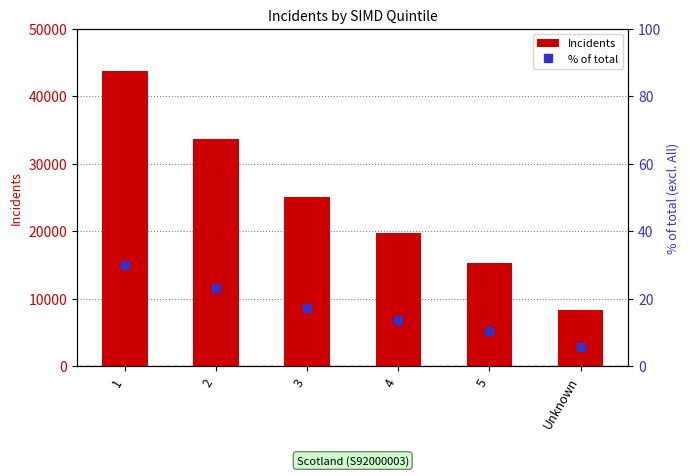

True or false: Incidents has a value of 19672.0 at 4.

True